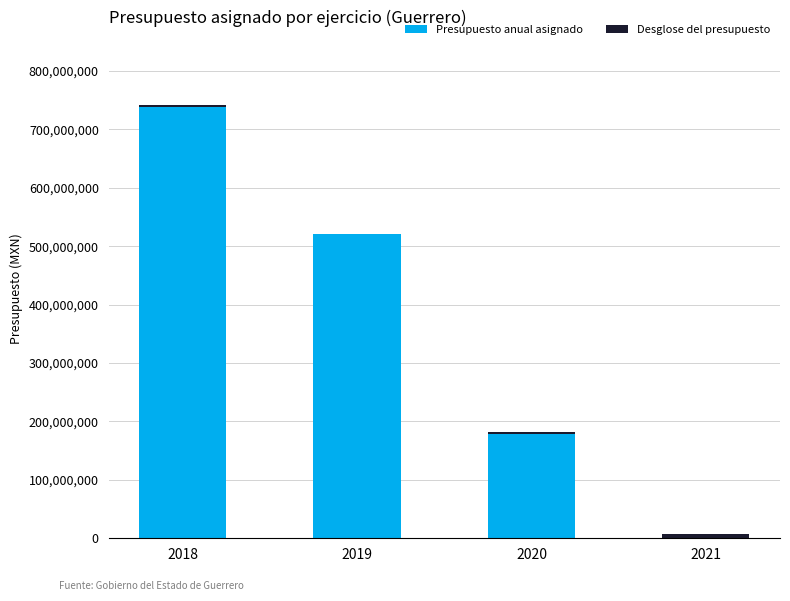

At which category is the sum across all series the highest?

2018